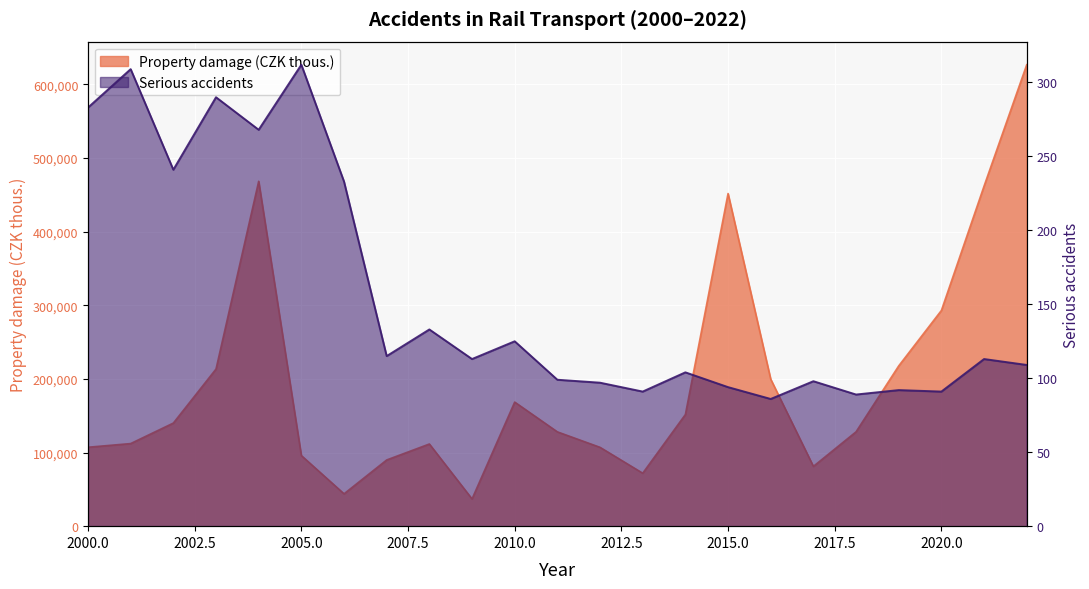

Reading left to right, transcribe all the data shown in this chart.

Property damage (CZK thous.): 107217.0	112210.0	140055.0	213460.0	468494.0	95914.0	43950.0	89949.0	111622.0	37000.0	168555.0	128107.0	107093.0	71948.0	151657.0	451814.0	199670.0	81224.7	128189.6	217732.4	293027.8	461985.1	626818.6
Serious accidents: 283.0	309.0	241.0	290.0	268.0	312.0	233.0	115.0	133.0	113.0	125.0	99.0	97.0	91.0	104.0	94.0	86.0	98.0	89.0	92.0	91.0	113.0	109.0